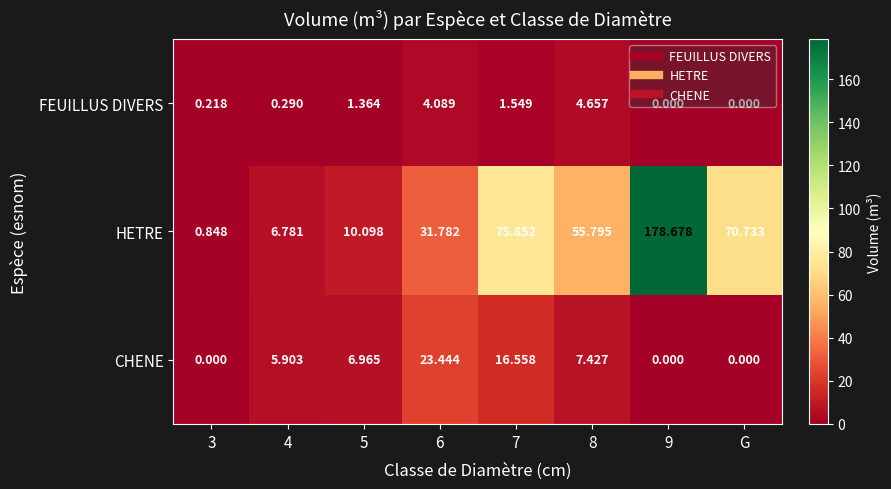

Which series has the largest total across all categories?

HETRE